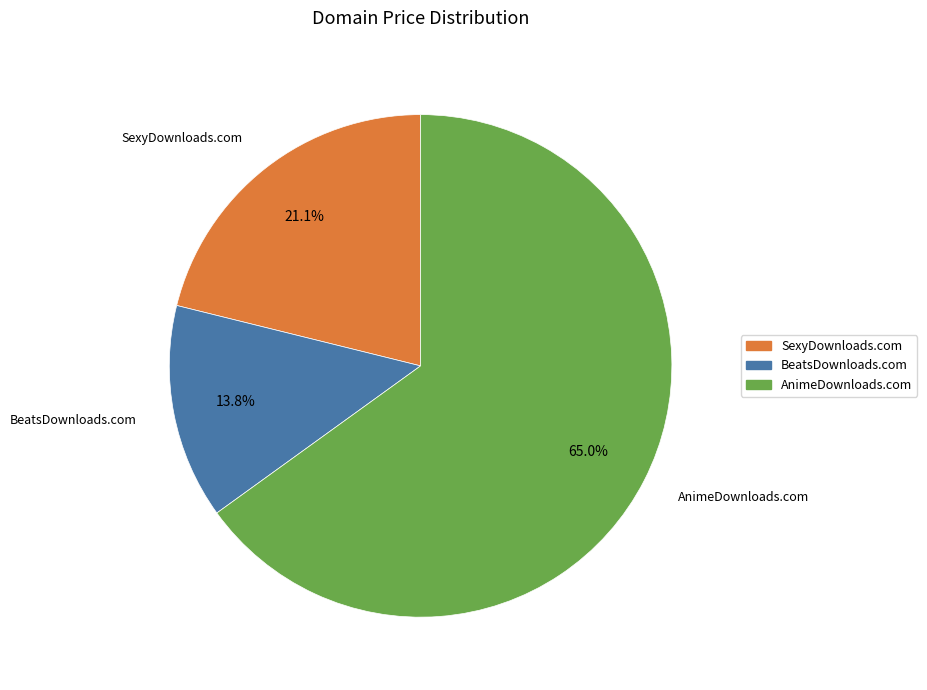

Does AnimeDownloads.com represent more than half of the total?

Yes